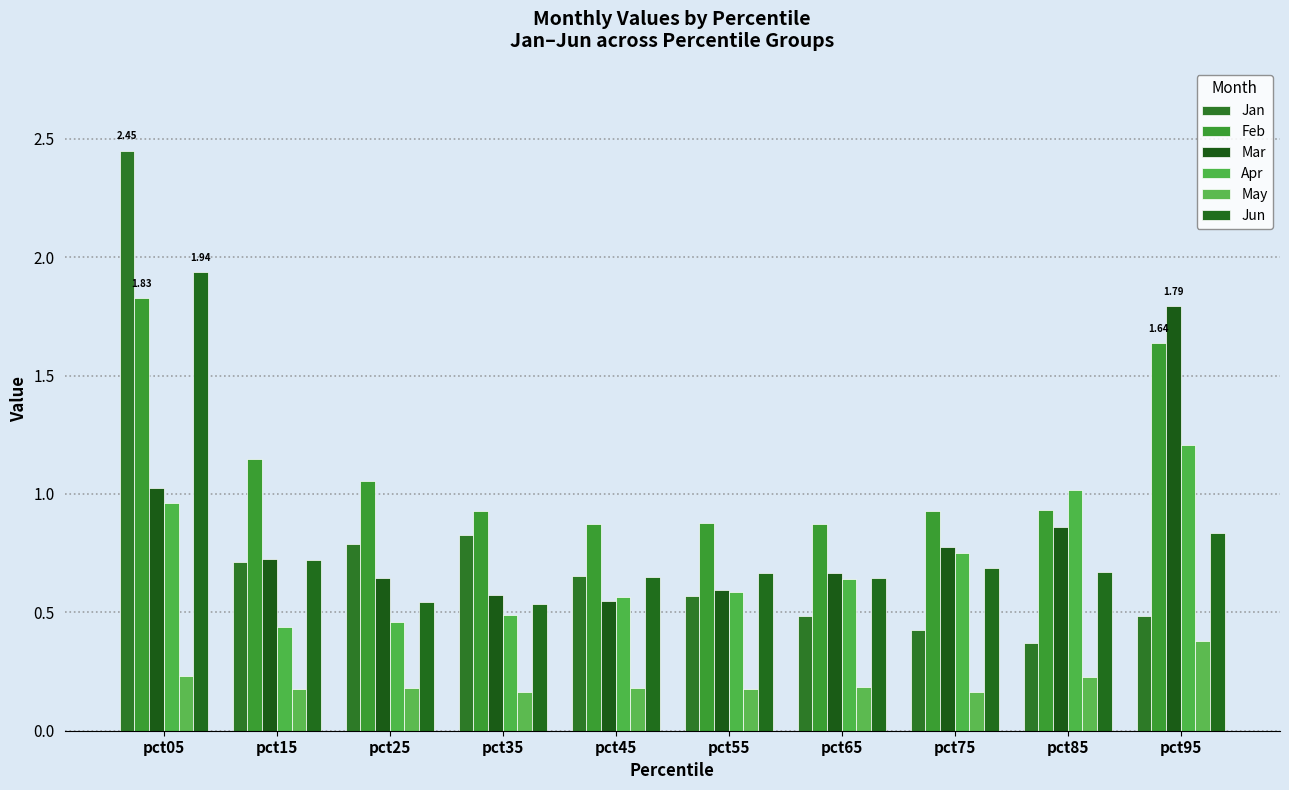

How many series are shown in this chart?

6